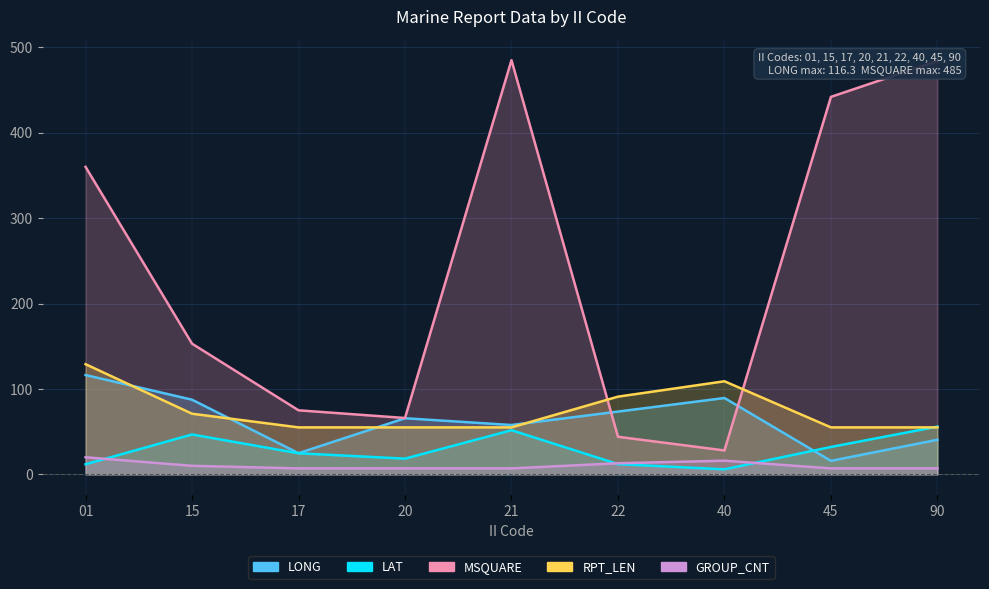

What is the value of the MSQUARE point at the 9th from the left?

484.0